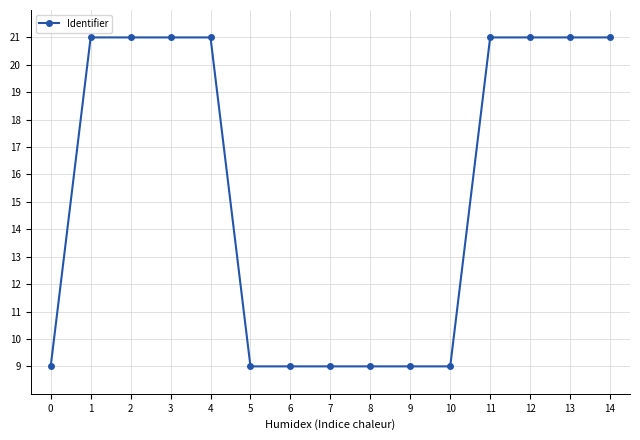

Which has a higher value, 0 or 4?

4